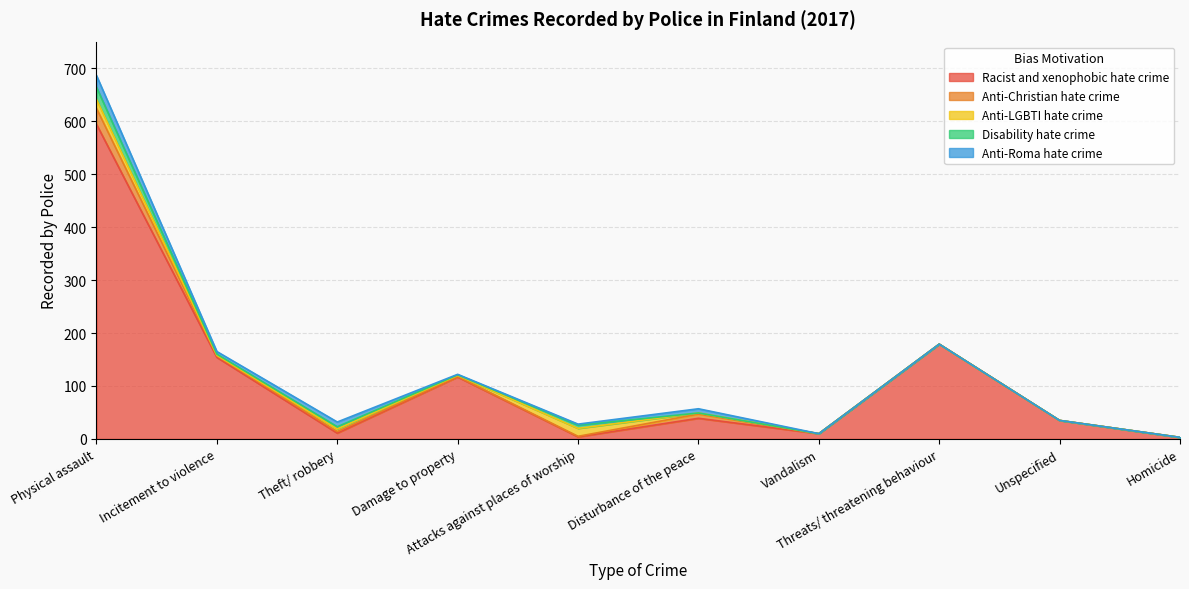

At which category does Disability hate crime reach its first local valley?

Incitement to violence